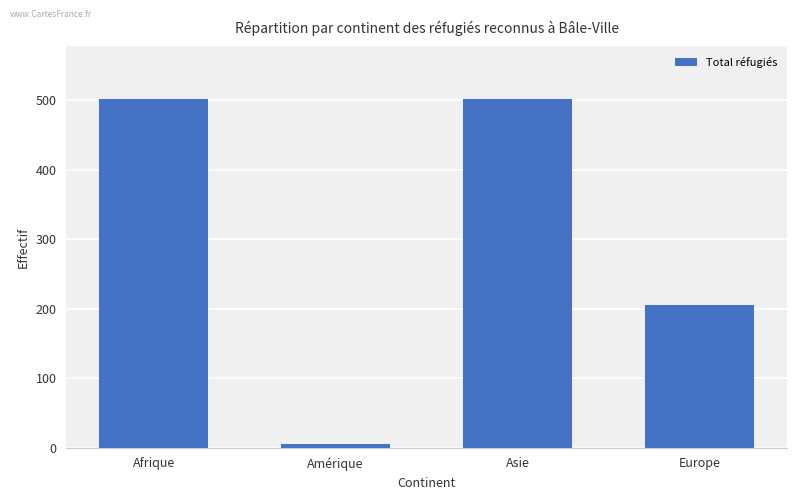

What position from the left is Afrique?

1